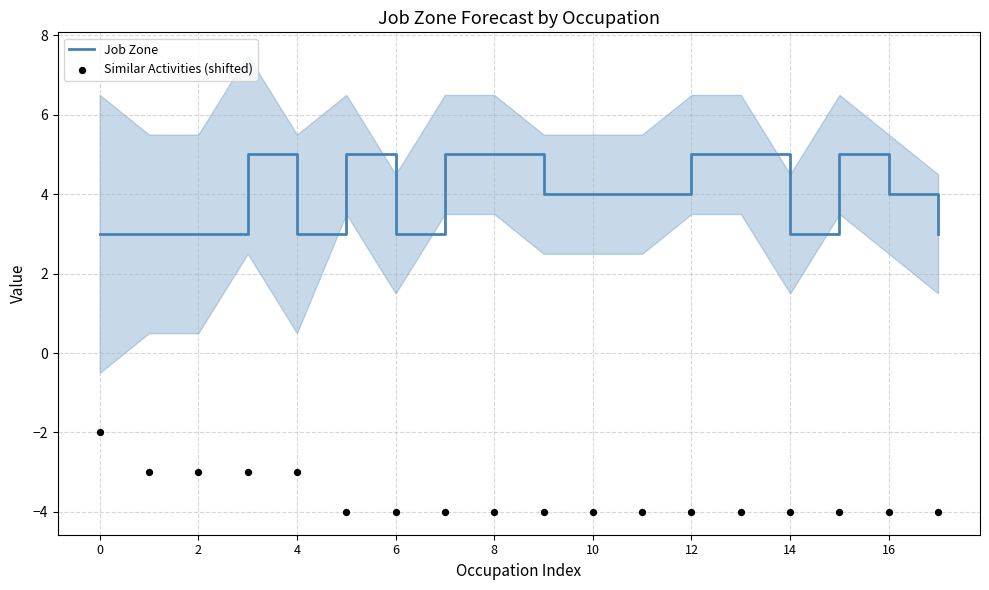

What is the lowest value of the Job Zone series?

3